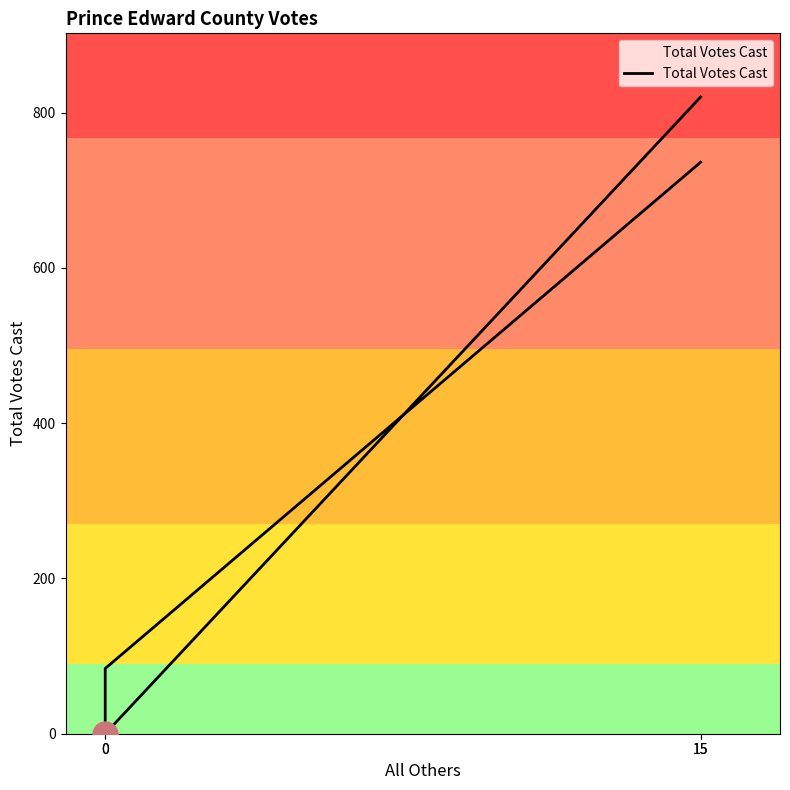

What is the change in value from 0 to 15?

+736